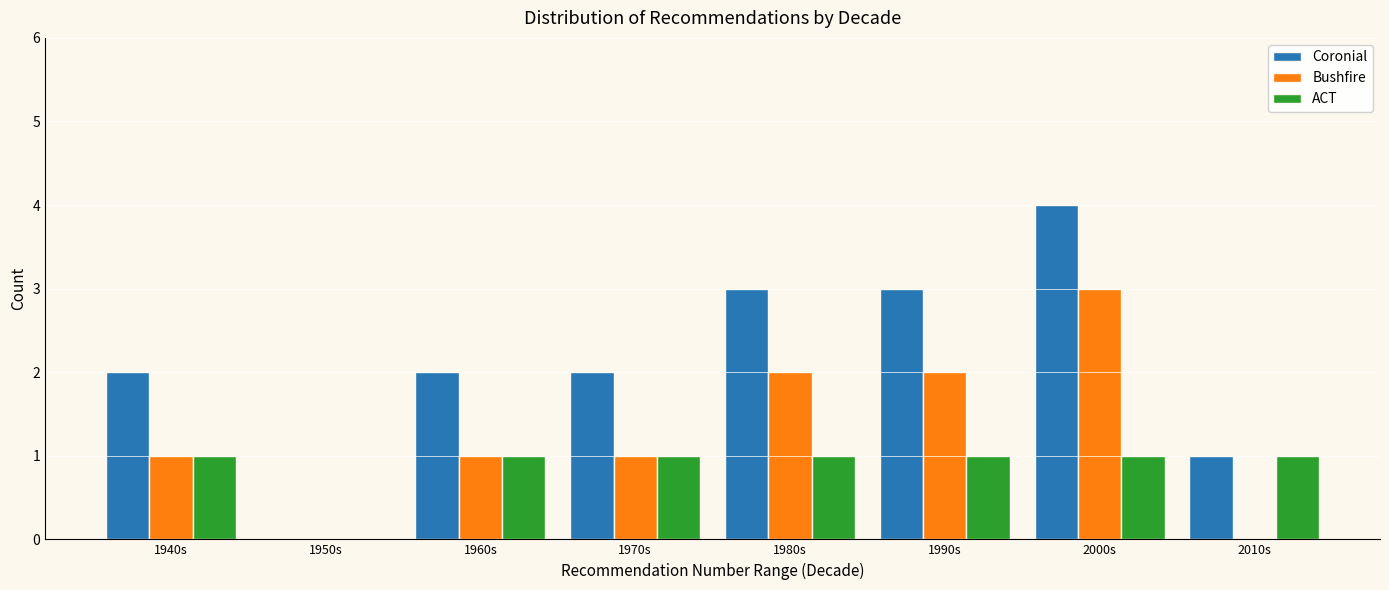

Does the chart contain stacked bars?

No